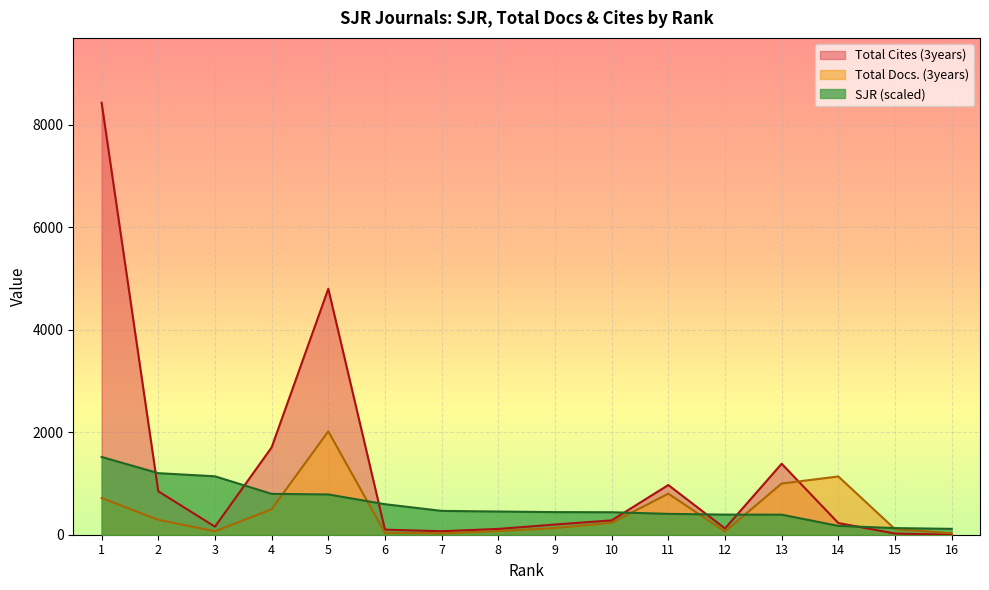

What is the value of the SJR point at the 5th from the left?

786.0